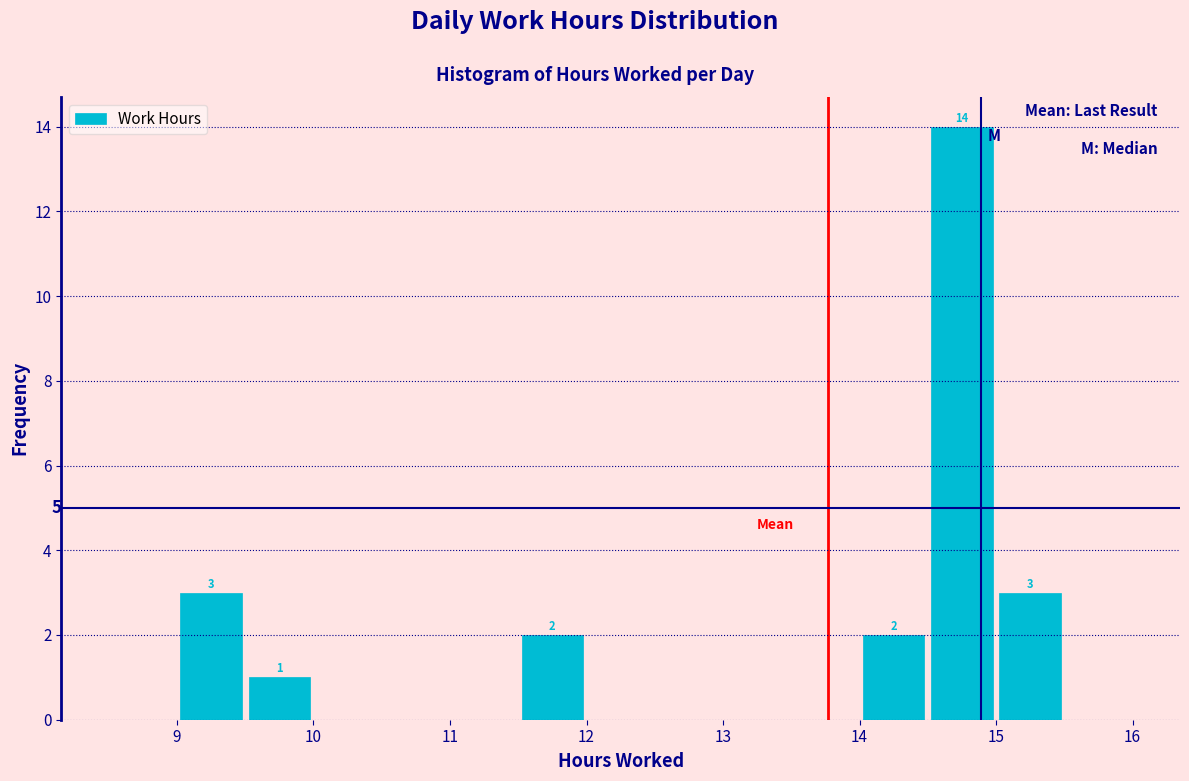

Which range on the x-axis has the tallest bar?

14.5 to 15.0